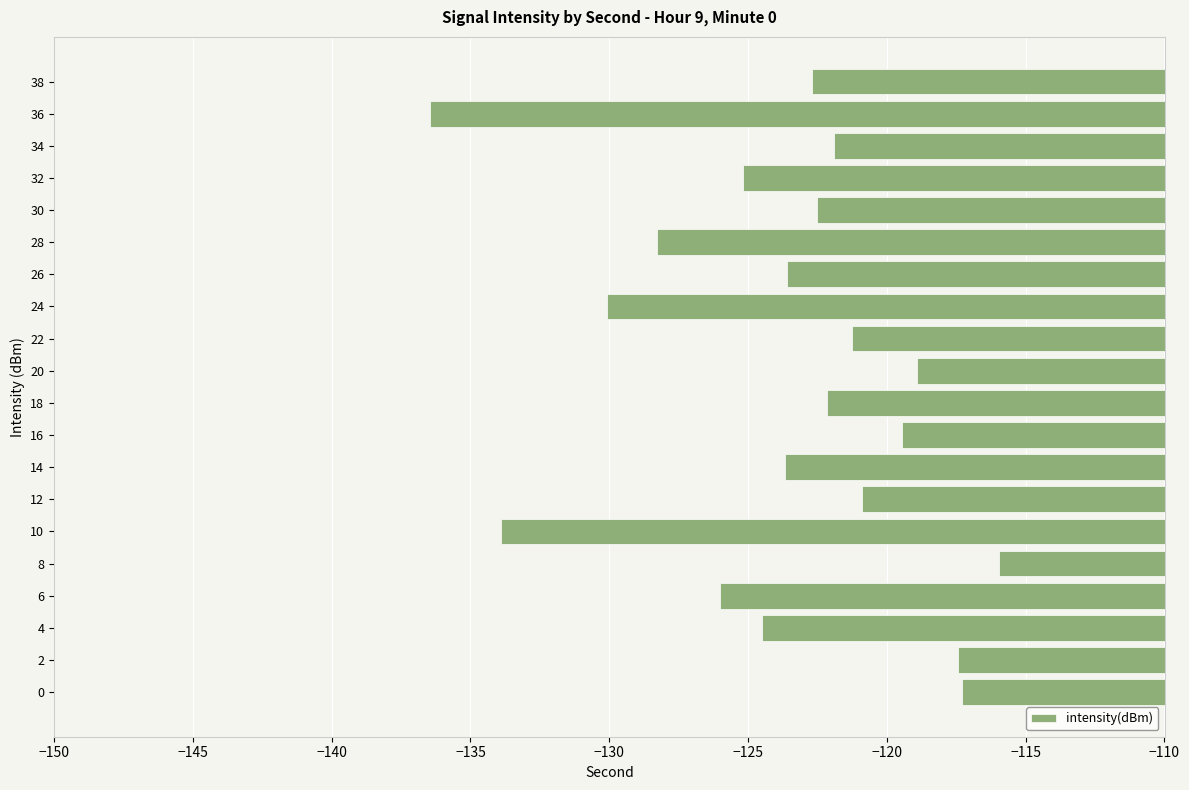

Where is the data nearest to the value -126?

6